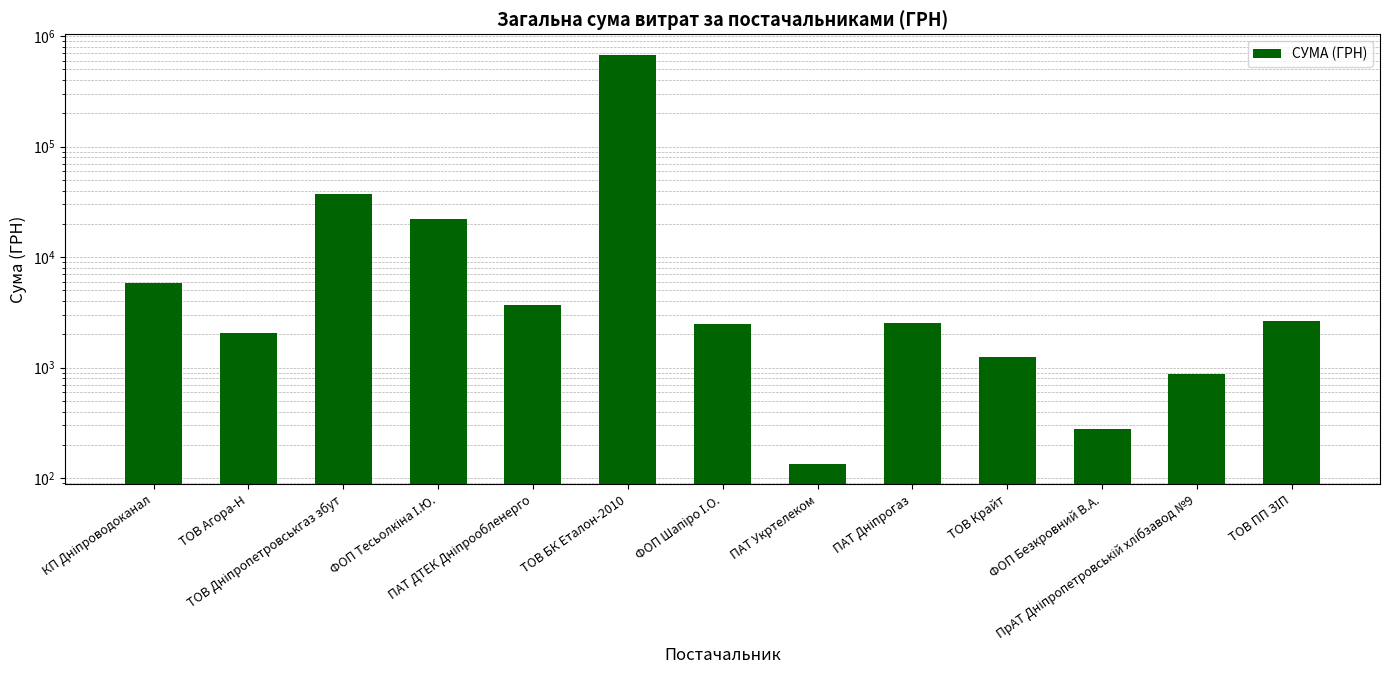

Where is the data nearest to the value 338814?

ТОВ Дніпропетровськгаз збут